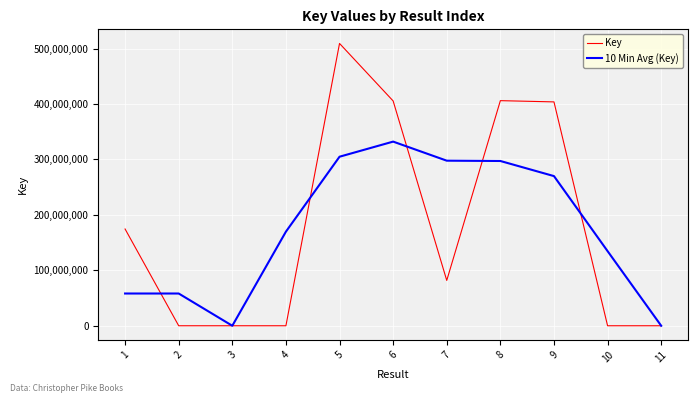

True or false: 10 Min Avg (Key) has a value of 446685928.6 at 6.

False